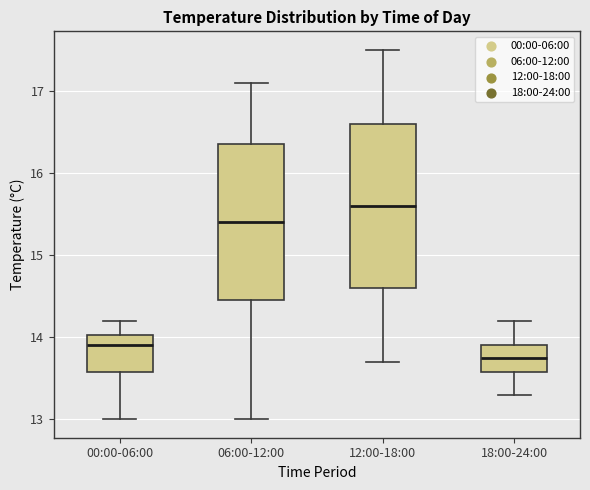

Reading left to right, read every box against the y-axis: the position of its median line, the range the box covers, and the ends of its whiskers. The values are not printed on the chart, so give them approximately, as read against the axis.

00:00-06:00: median 13.9, box 13.6 to 14.0, whiskers 13.0 to 14.2
06:00-12:00: median 15.4, box 14.5 to 16.4, whiskers 13.0 to 17.1
12:00-18:00: median 15.6, box 14.6 to 16.6, whiskers 13.7 to 17.5
18:00-24:00: median 13.8, box 13.6 to 13.9, whiskers 13.3 to 14.2